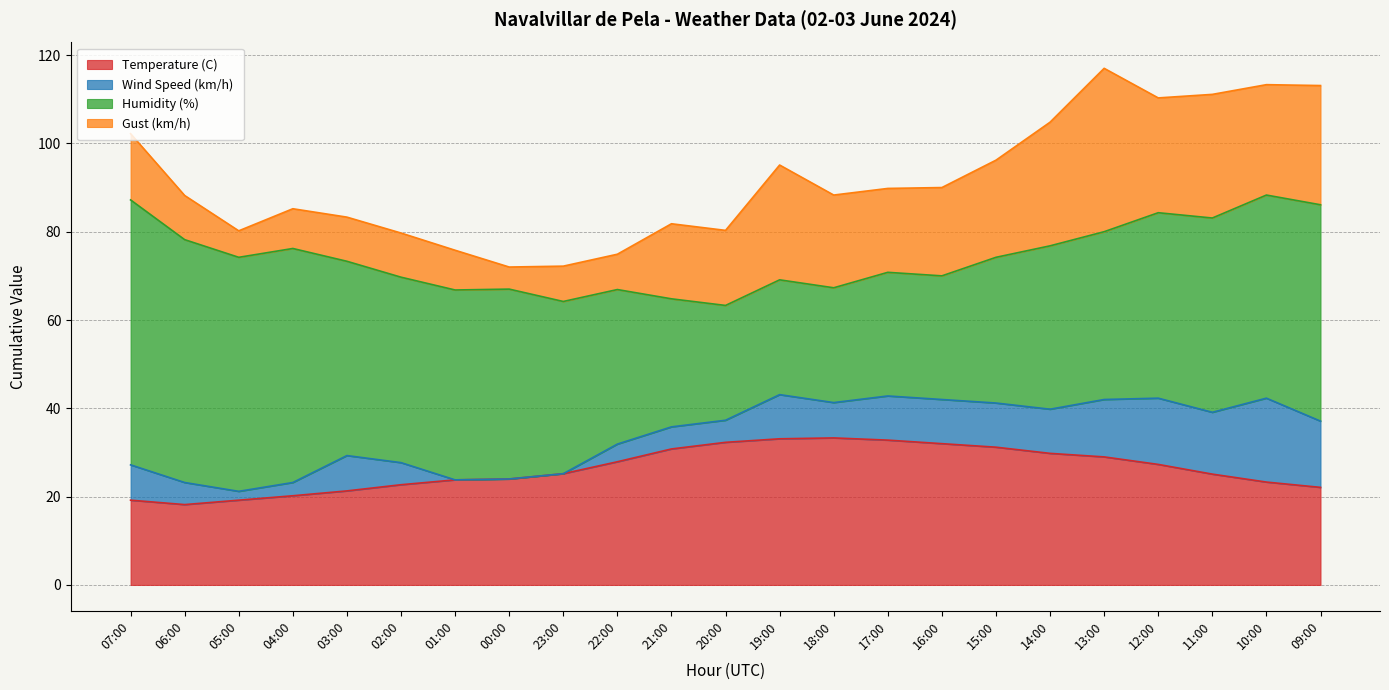

At how many categories does at least one series exceed 23?

23